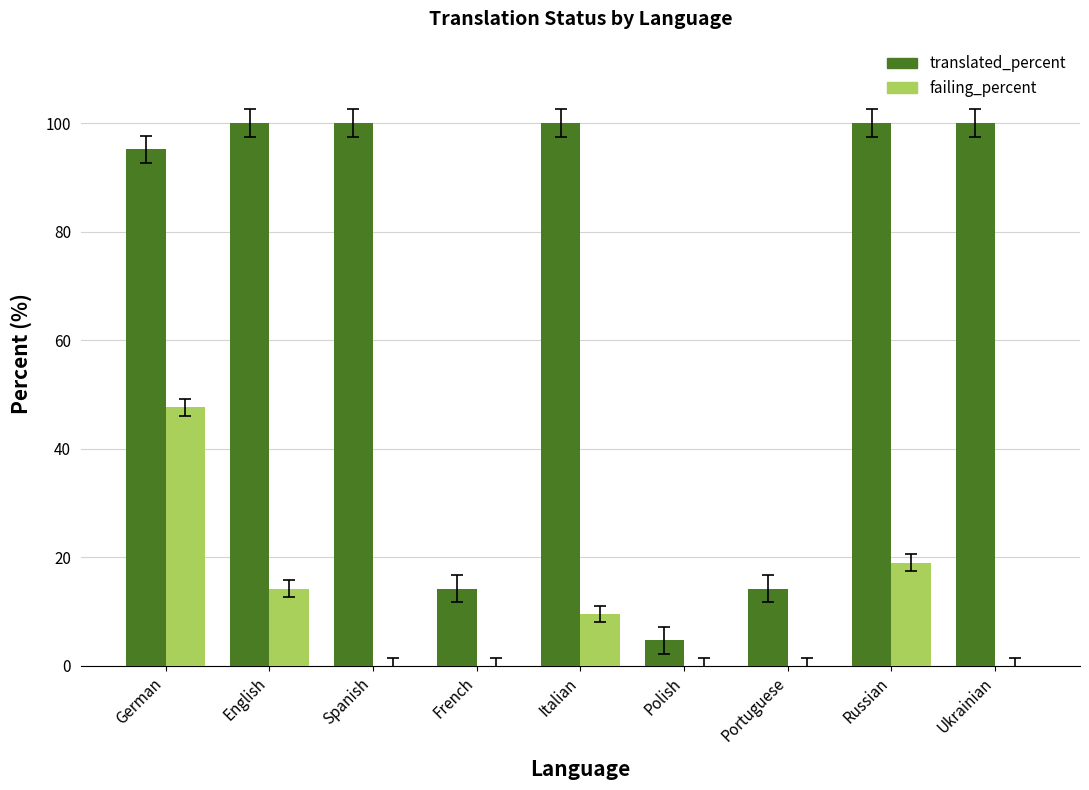

Reading right to left, list all the values displayed in this chart.

translated_percent: Ukrainian=100.0	Russian=100.0	Portuguese=14.2	Polish=4.7	Italian=100.0	French=14.2	Spanish=100.0	English=100.0	German=95.2
failing_percent: Ukrainian=0.0	Russian=19.0	Portuguese=0.0	Polish=0.0	Italian=9.5	French=0.0	Spanish=0.0	English=14.2	German=47.6